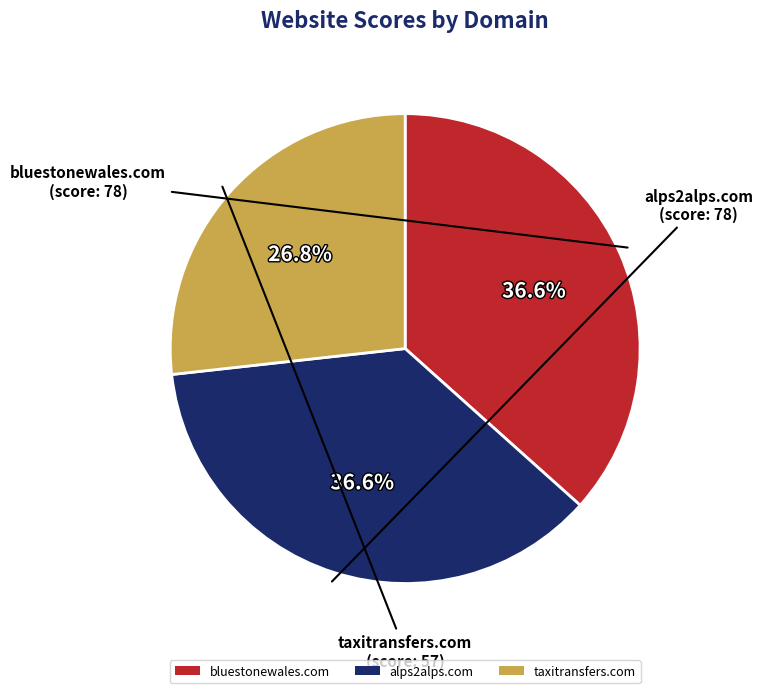

What is the smallest slice in the pie chart?

taxitransfers.com